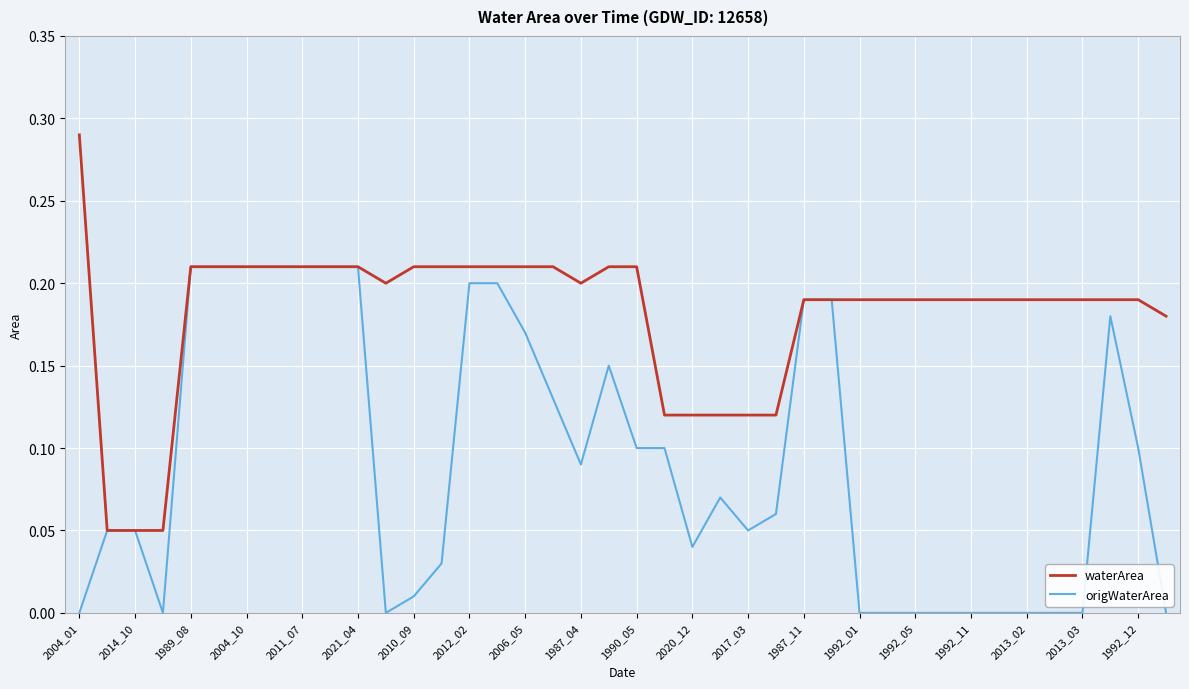

Rank the series by their average value, from lowest to highest.

origWaterArea, waterArea